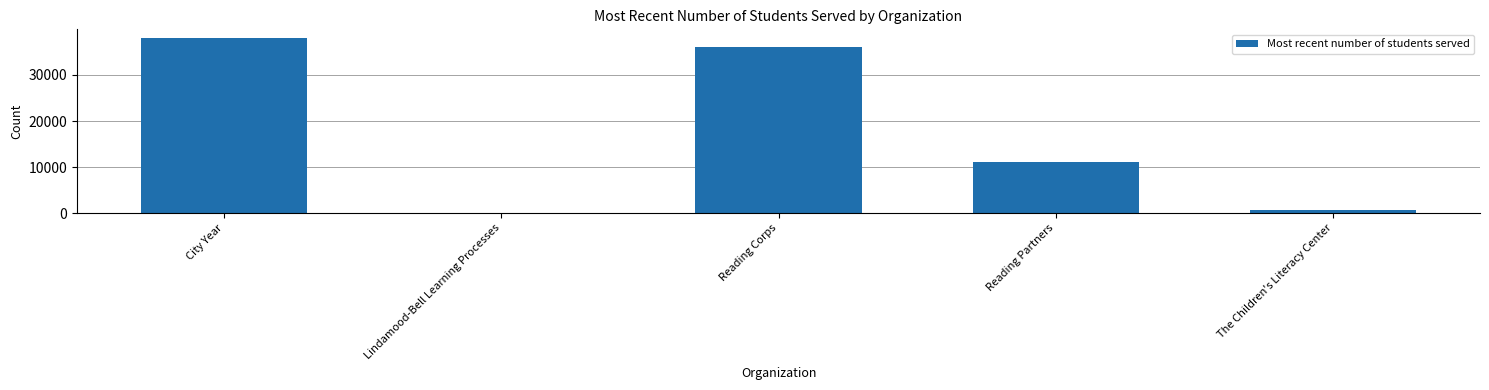

Is it true that the value at Lindamood-Bell Learning Processes is 0?

True